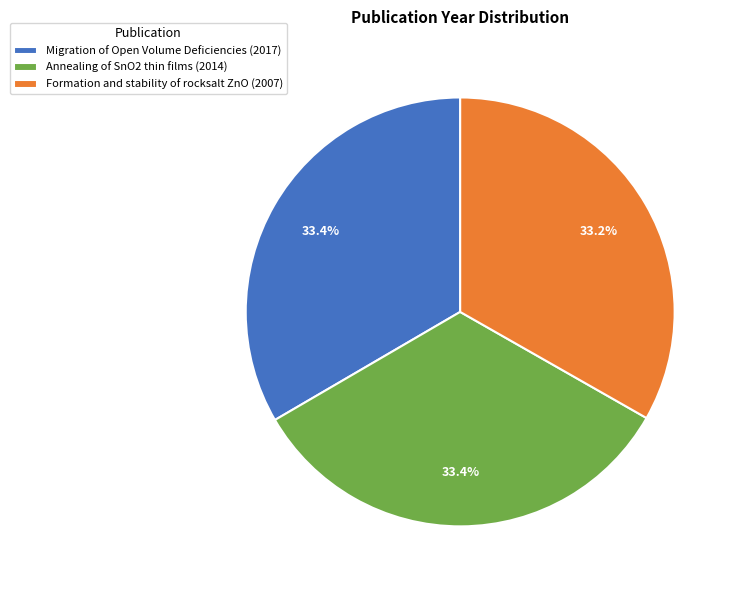

What is the ratio of the value at Formation and stability of rocksalt ZnO (2007) to the value at Migration of Open Volume Deficiencies (2017)?

1.0